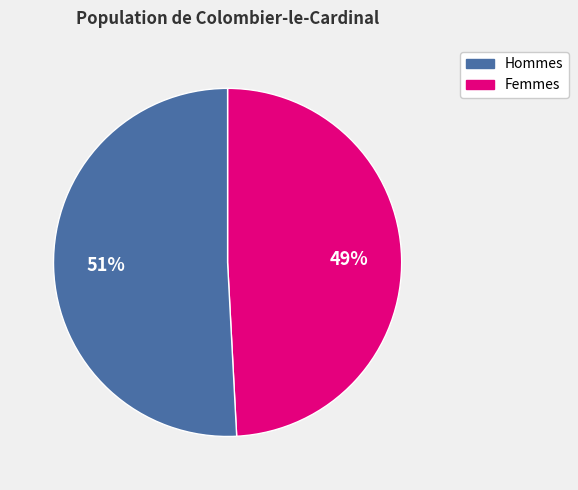

To the nearest percent, what is the average slice percentage?

50%